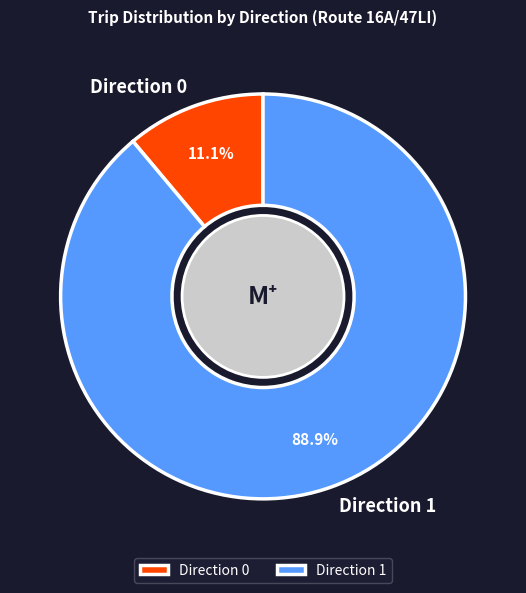

How much of the chart is everything except Direction 1?

11.1%